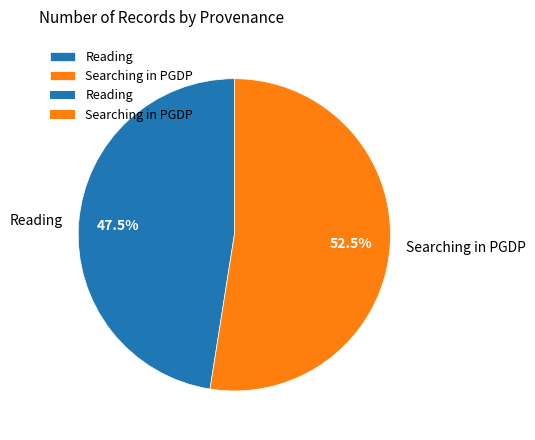

Rank the categories by value from lowest to highest.

Reading, Searching in PGDP